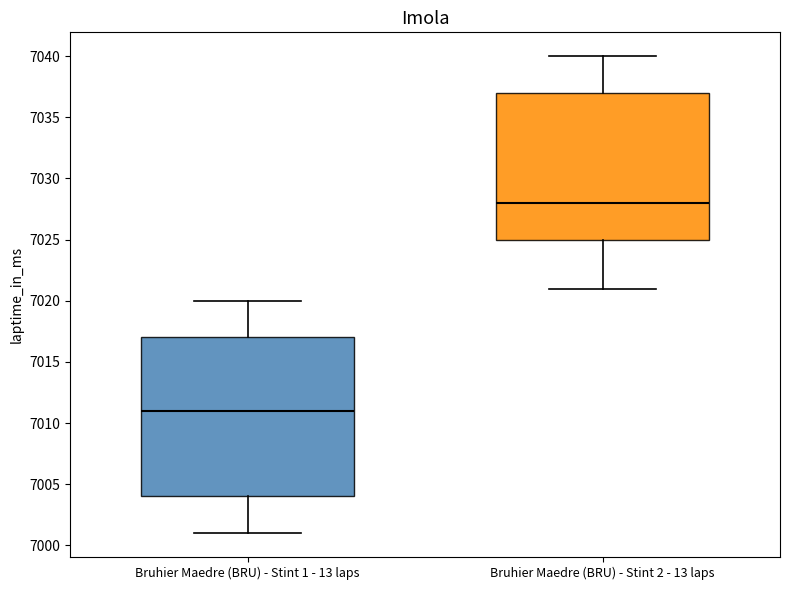

Reading left to right, read every box against the y-axis: the position of its median line, the range the box covers, and the ends of its whiskers. The values are not printed on the chart, so give them approximately, as read against the axis.

Bruhier Maedre (BRU) - Stint 1 - 13 laps: median 7011, box 7004 to 7017, whiskers 7001 to 7020
Bruhier Maedre (BRU) - Stint 2 - 13 laps: median 7028, box 7025 to 7037, whiskers 7021 to 7040